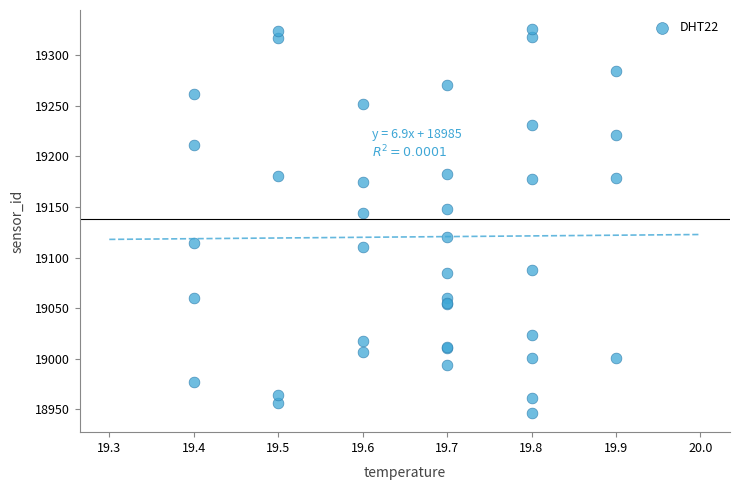

What Y value in the scatter plot is closest to 19136?

19143.7